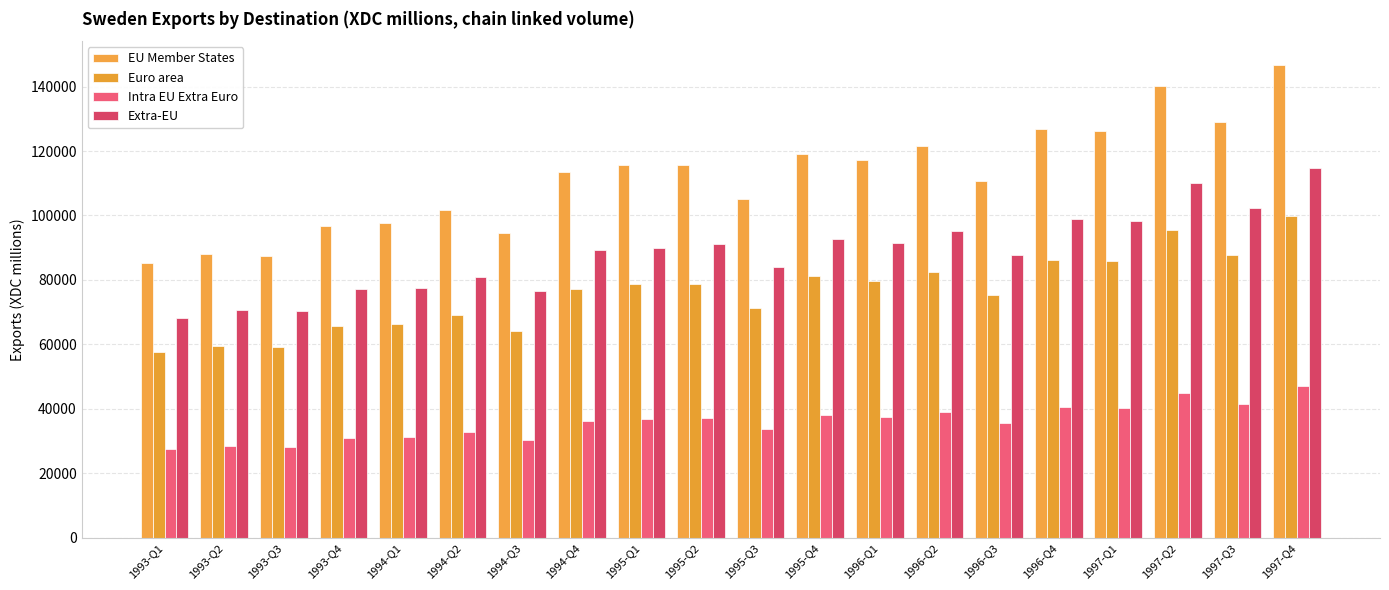

What is the sum of the Euro area values at 1994-Q3 and 1996-Q2?

146678